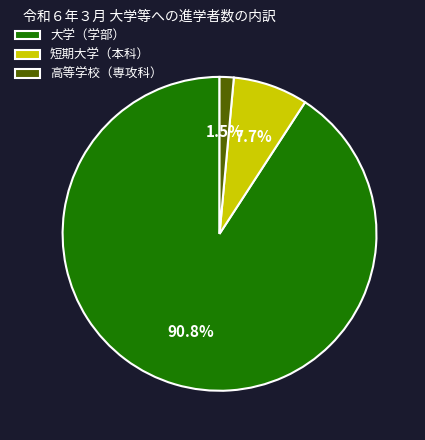

To the nearest percent, what is the combined percentage of 高等学校（専攻科） and 大学（学部）?

92%